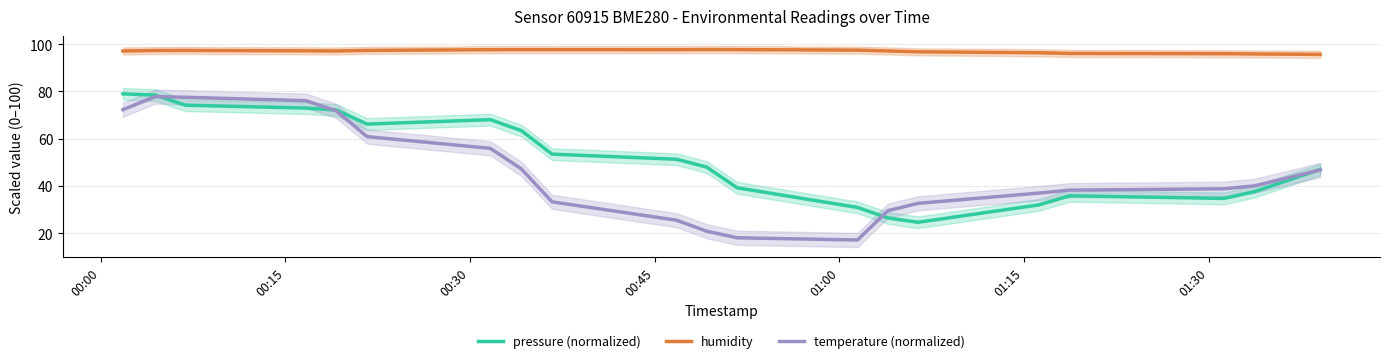

What are all the series names shown in the legend?

pressure (normalized), humidity, temperature (normalized)